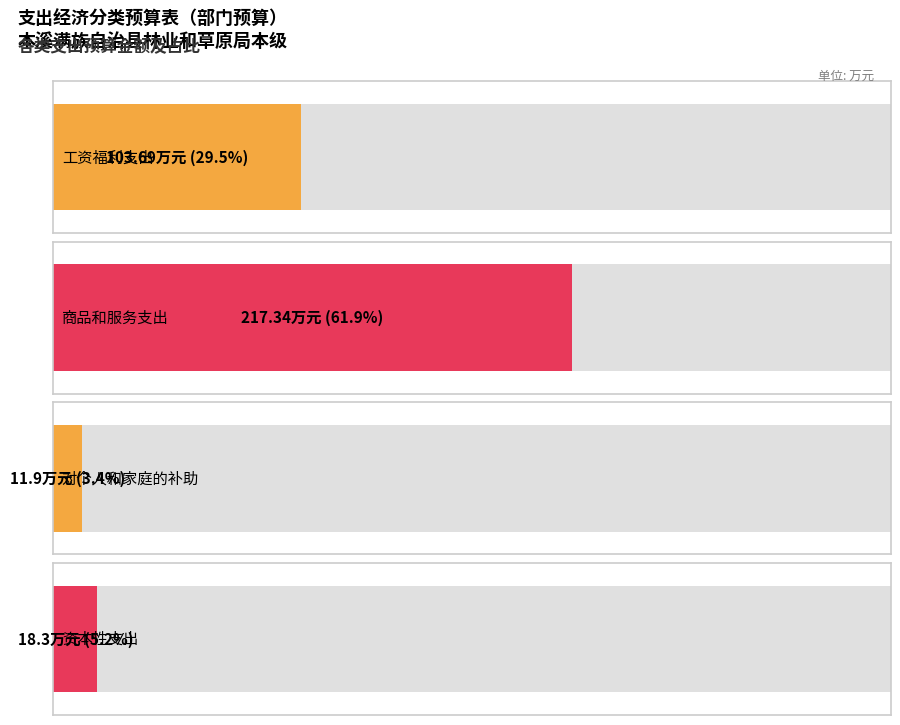

Rank the categories by value from lowest to highest.

对个人和家庭的补助, 资本性支出, 工资福利支出, 商品和服务支出